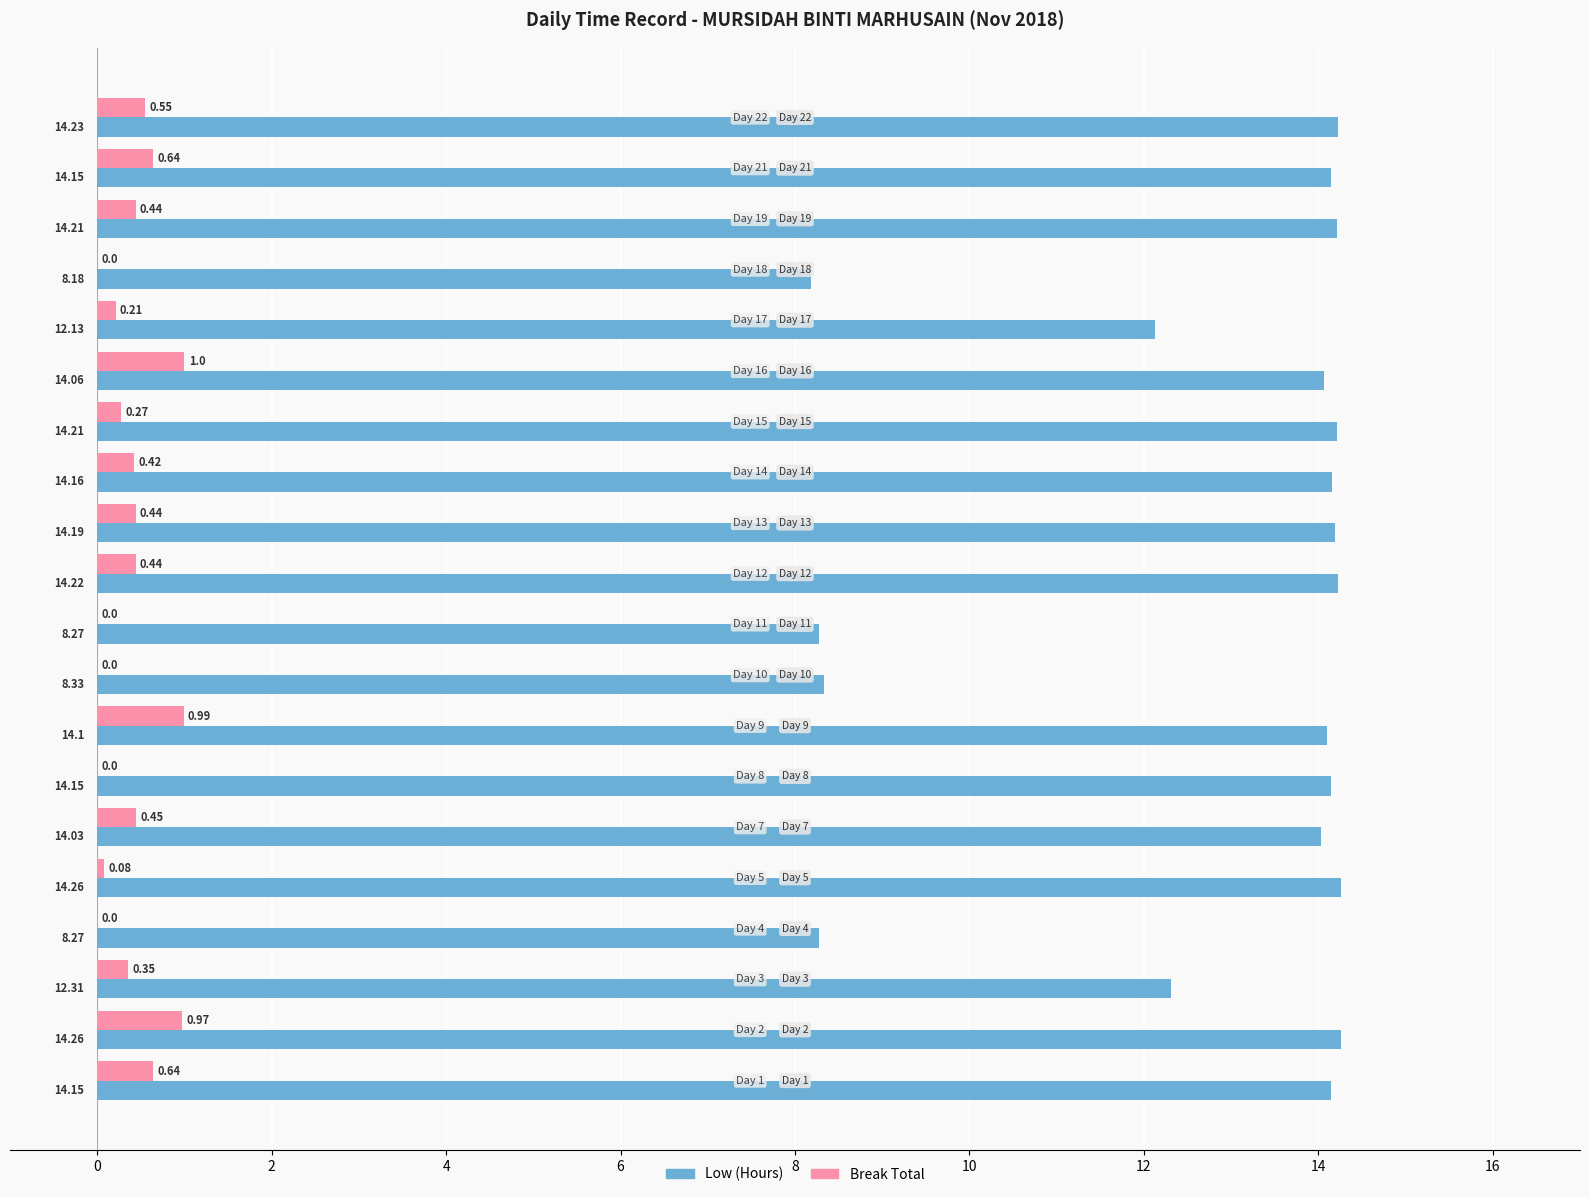

What is the sum of all Low (Hours) values?

255.9